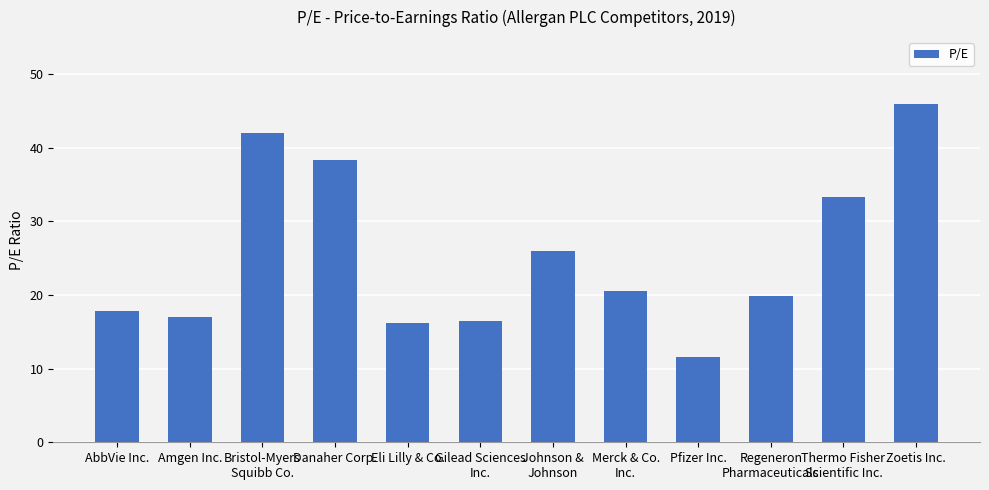

What is the difference between the second highest and minimum values?

30.4